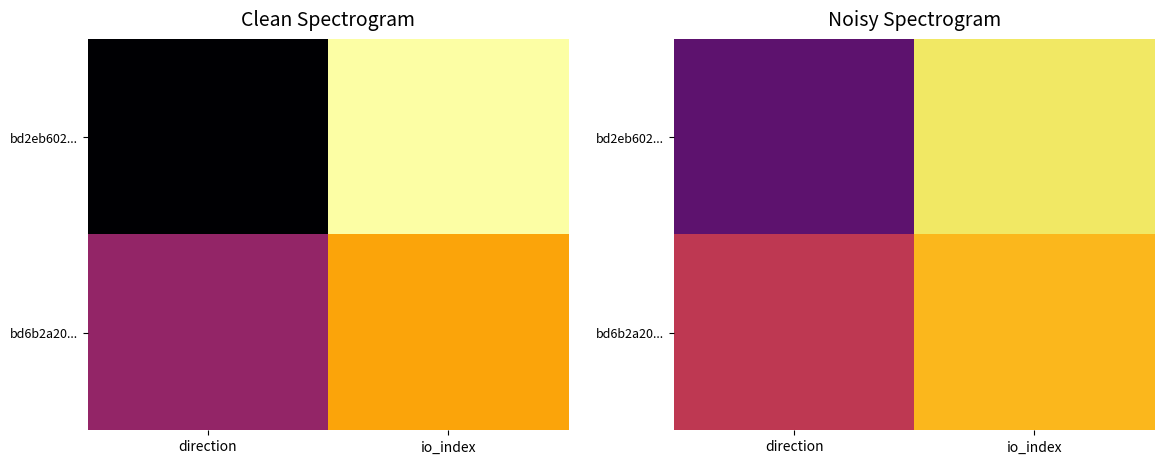

What is the total value across all series at direction?

1.4